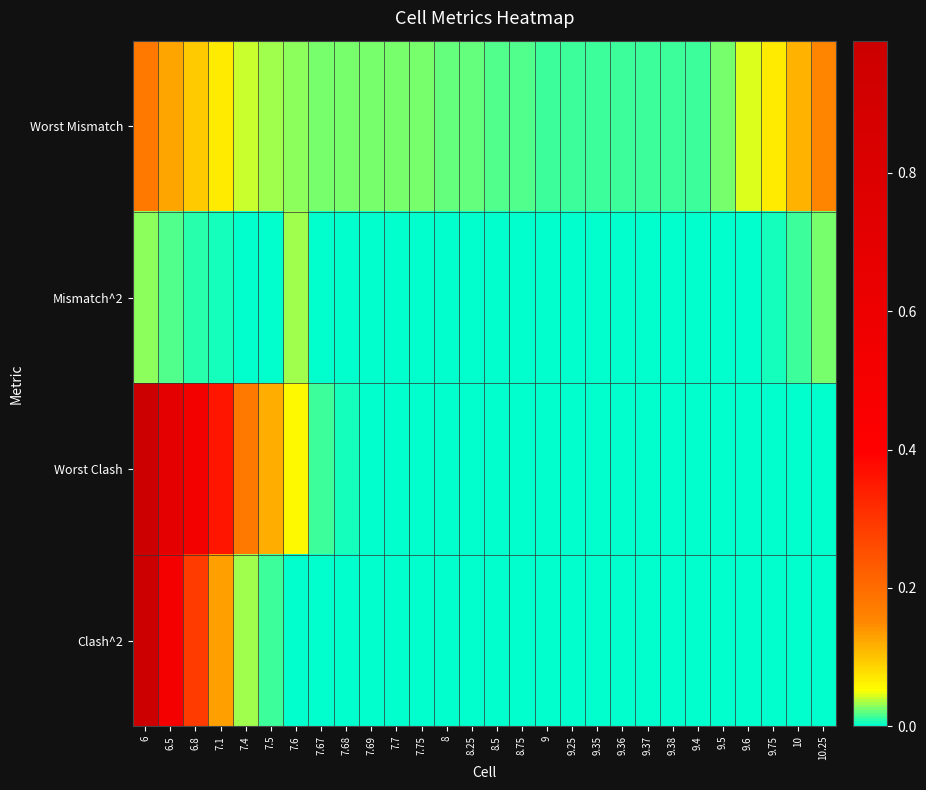

Between 7.1 and 9, which series saw the biggest shift?

Worst Clash